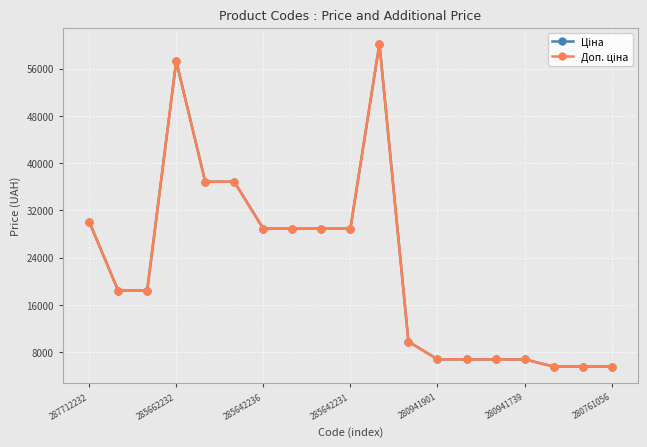

Does the chart have visible grid lines?

Yes